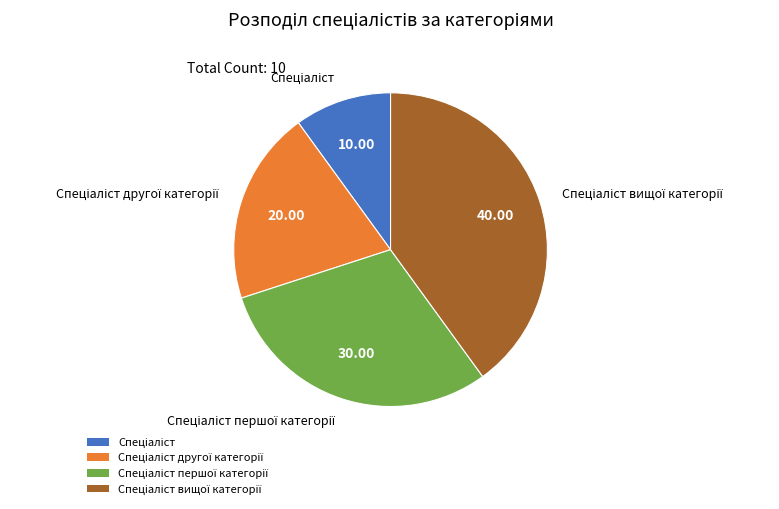

Is there a majority slice in this chart?

No